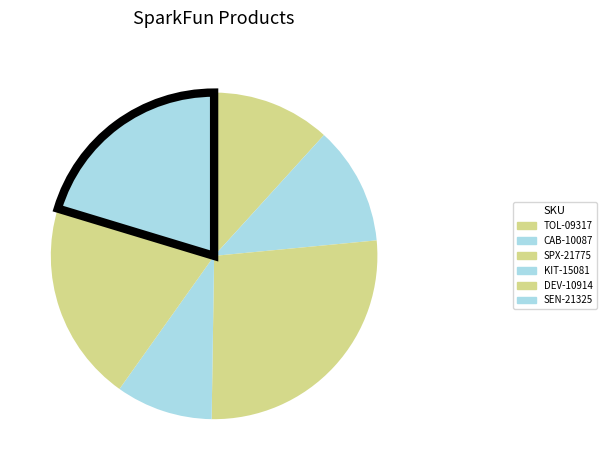

Between SEN-21325 and TOL-09317, which is larger?

SEN-21325